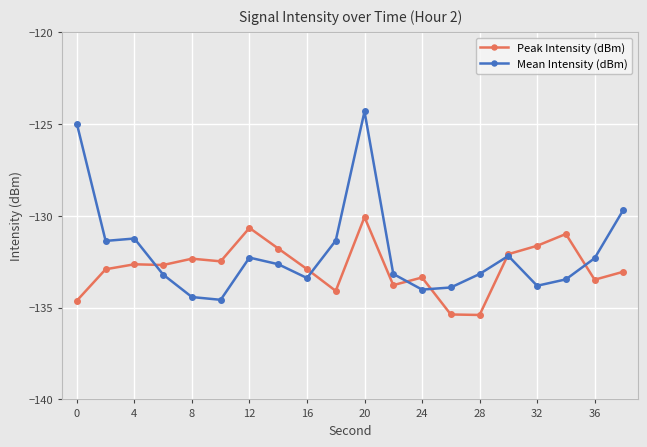

Rank the series by their maximum value, from lowest to highest.

Peak Intensity (dBm), Mean Intensity (dBm)